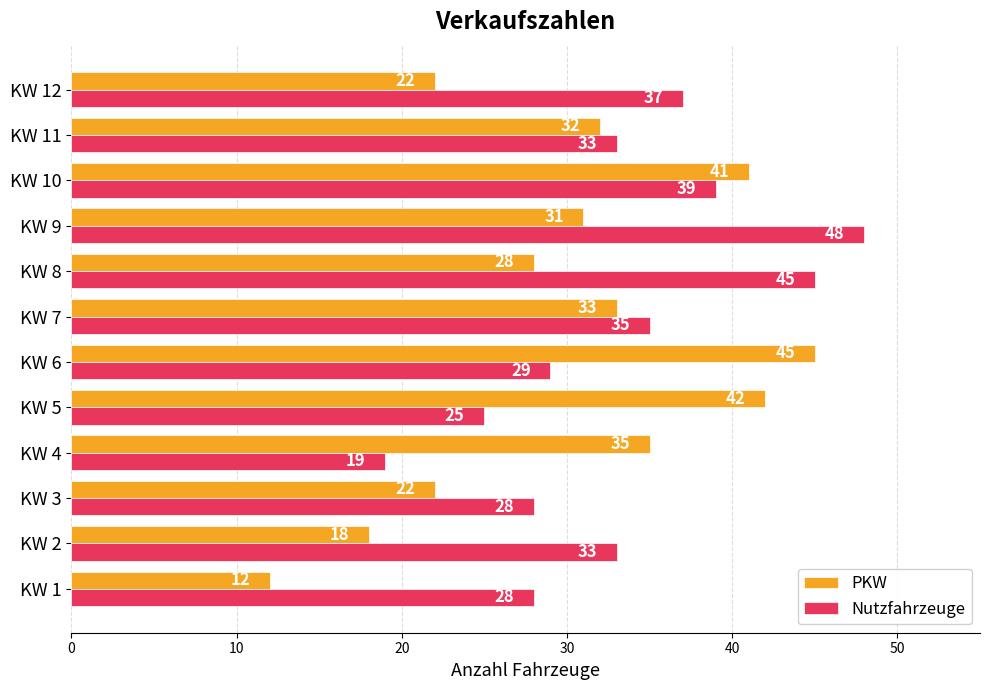

The value of Nutzfahrzeuge at KW 9 is 48. True or false?

True